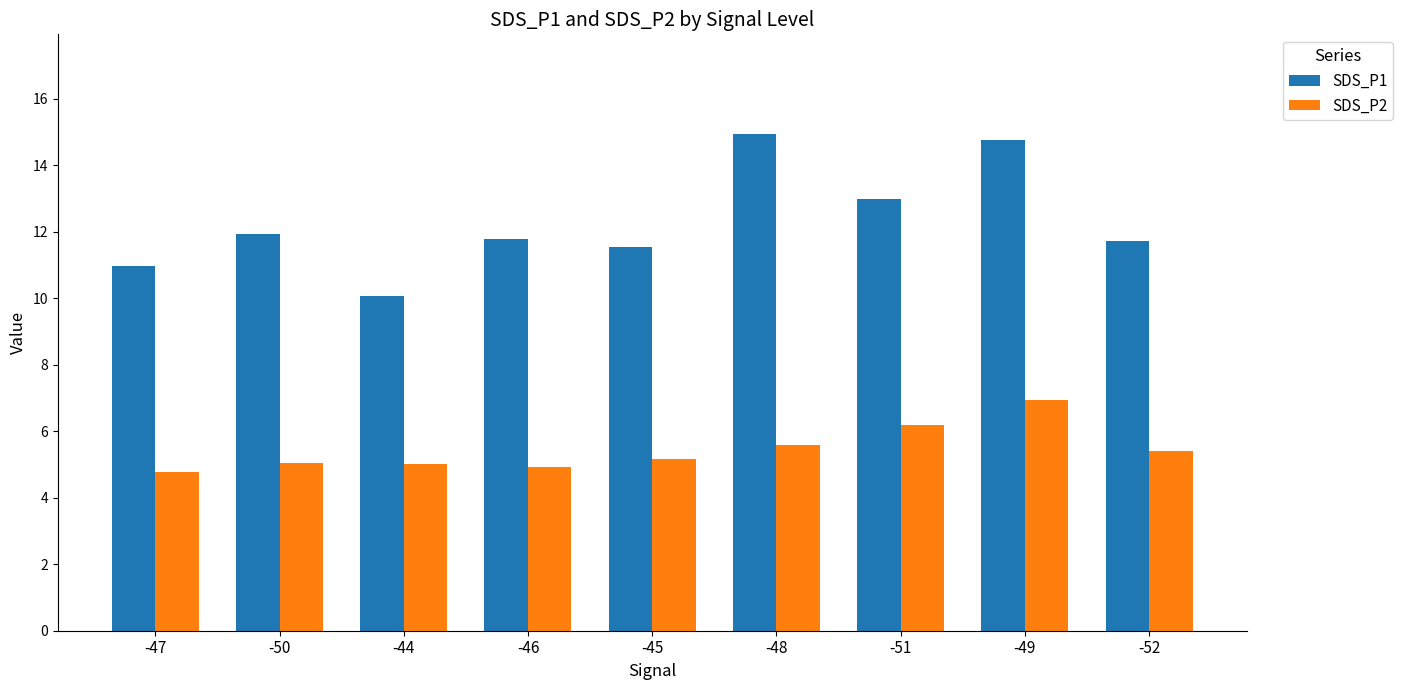

What is the label of the 5th bar from the right?

-45